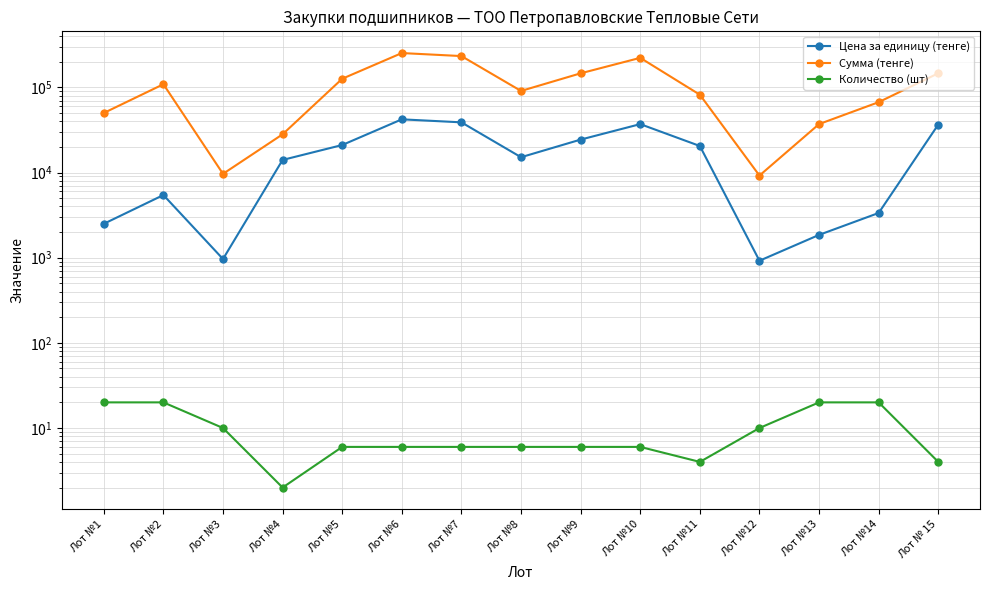

Reading left to right, extract all data points from this chart.

Цена за единицу (тенге): 2498.6	5437.5	964.3	14046.4	21023.0	42098.2	38802.2	15115.6	24344.1	36991.0	20476.1	920.5	1851.4	3348.2	36553.6
Сумма (тенге): 49971.4	108750.0	9642.9	28092.9	126137.8	252589.3	232813.3	90693.5	146064.4	221945.9	81904.3	9205.4	37028.6	66964.2	146214.3
Количество (шт): 20.0	20.0	10.0	2.0	6.0	6.0	6.0	6.0	6.0	6.0	4.0	10.0	20.0	20.0	4.0